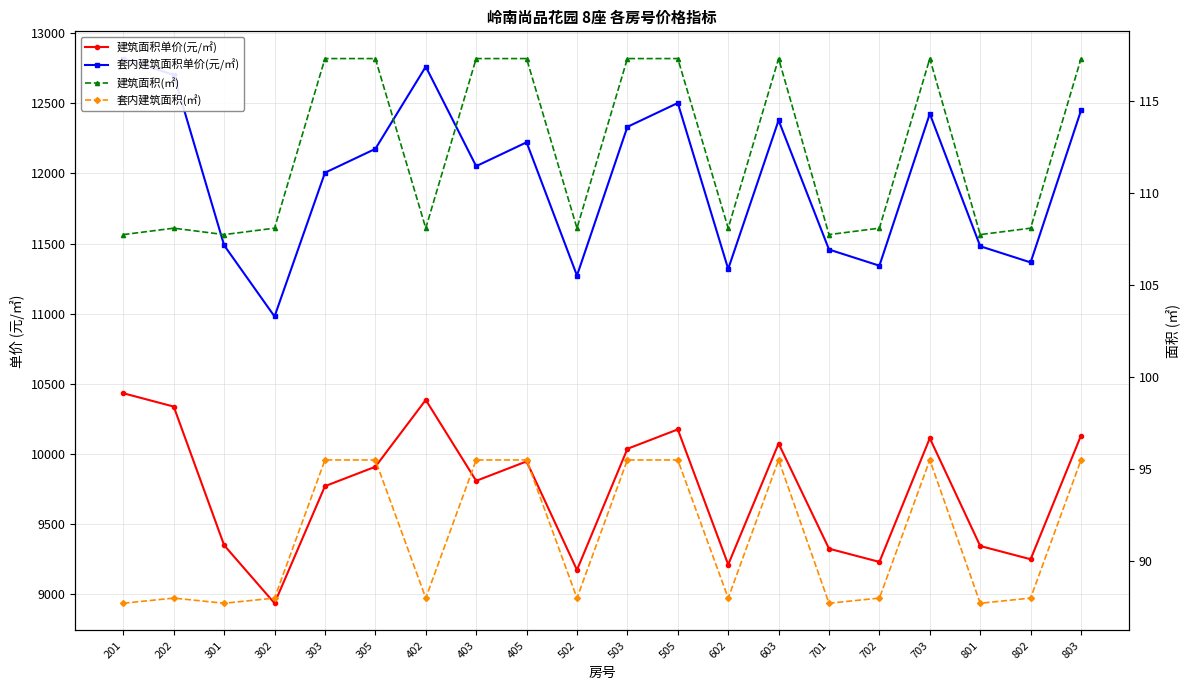

At which label does 建筑面积(㎡) first exceed 108?

202